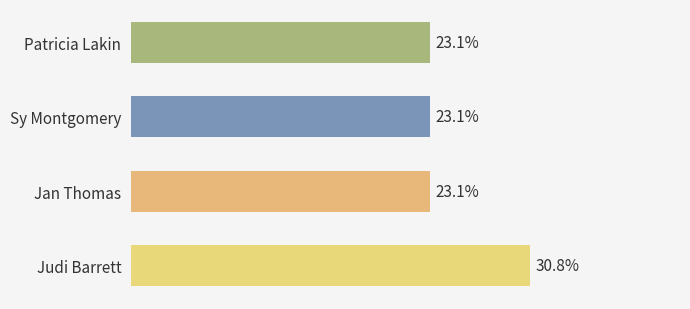

Are the bars horizontal?

Yes